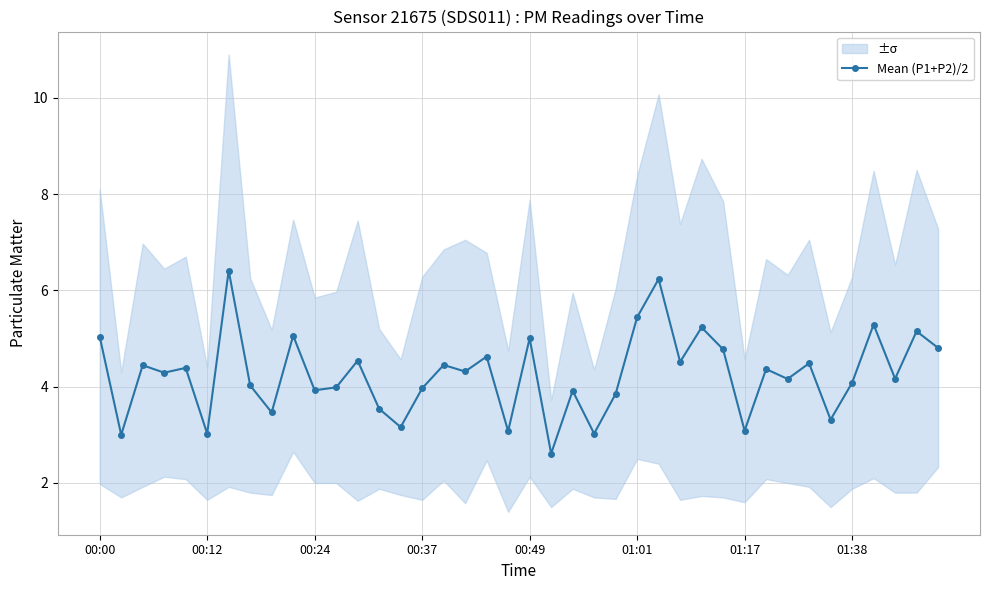

What is the sum of all values?

170.2